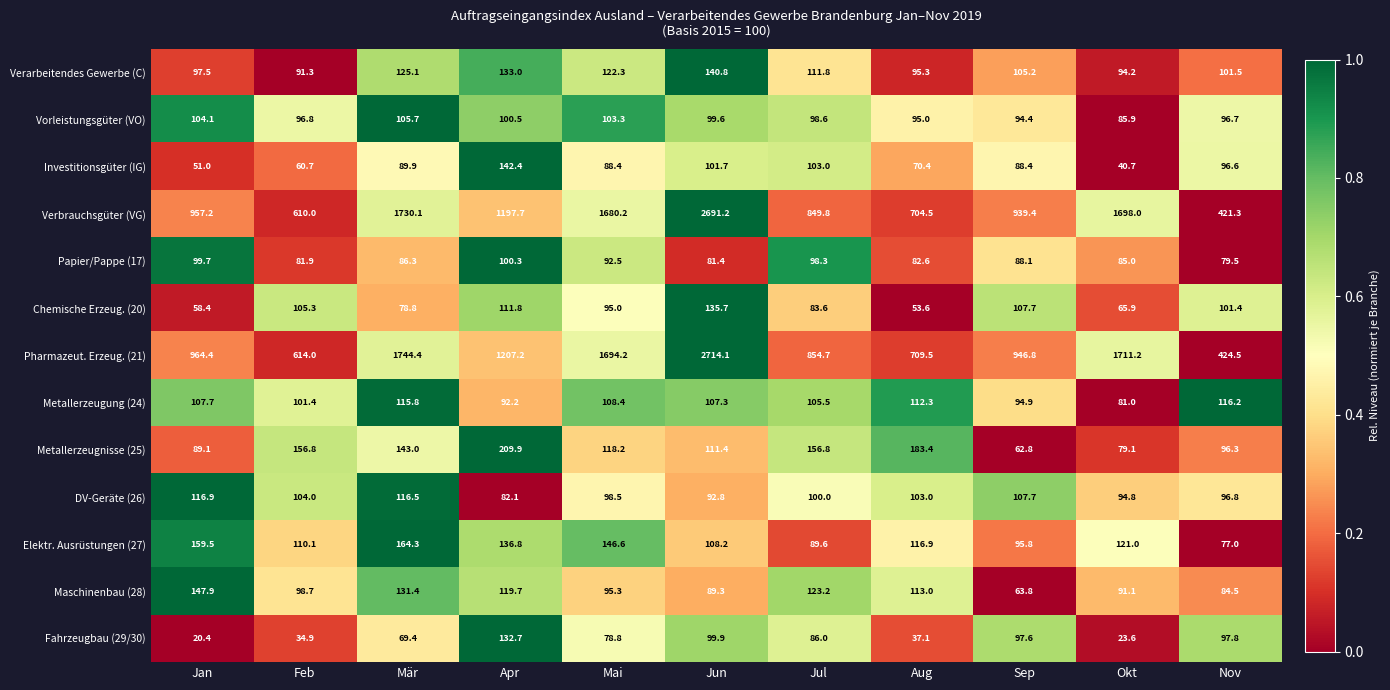

The value of Chemische Erzeug. (20) at Jun is 202.8. True or false?

False